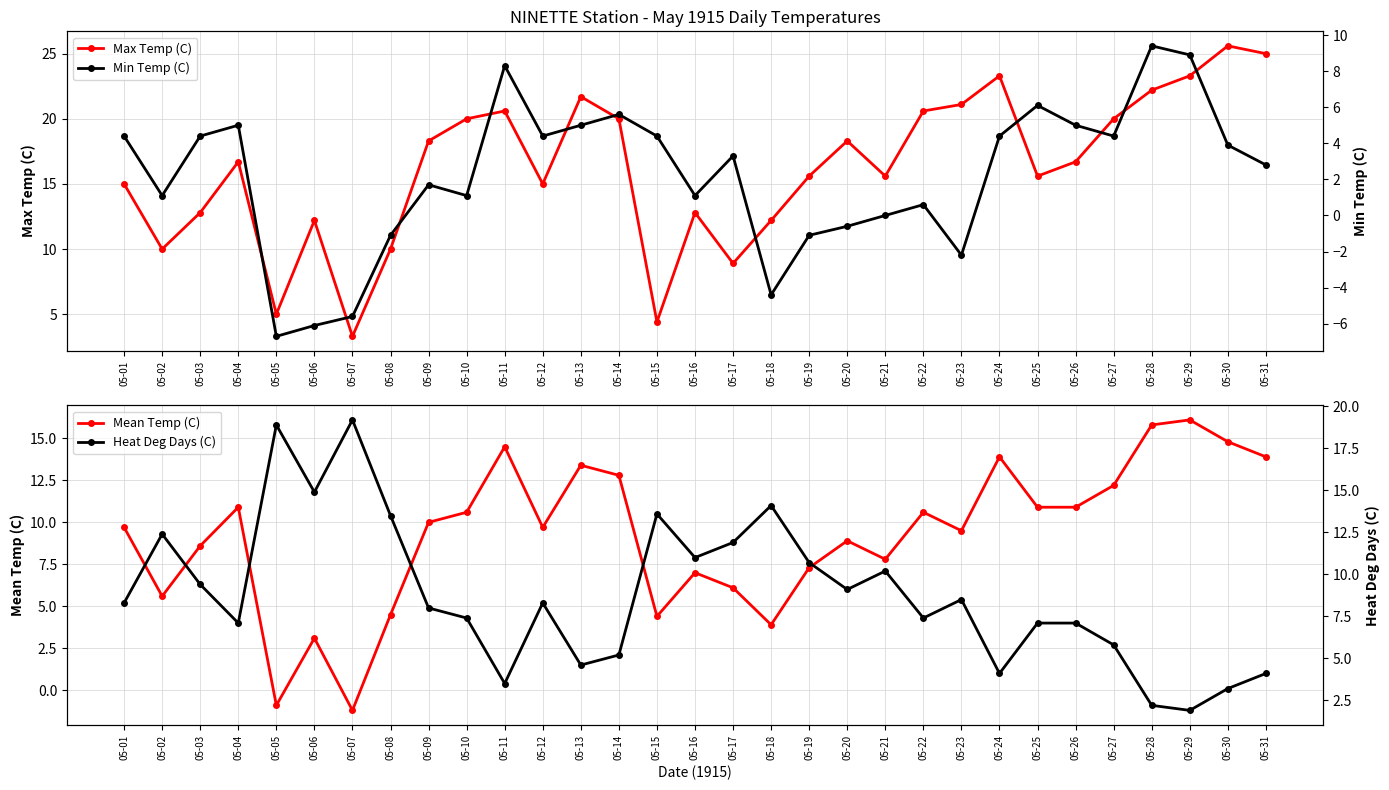

Which series ends up on top after the final intersection of Min Temp (C) and Heat Deg Days (C)?

Heat Deg Days (C)